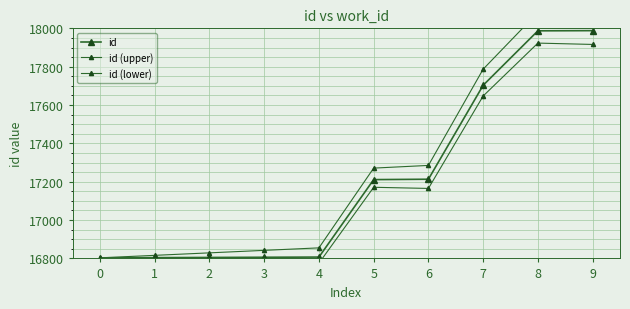

True or false: id (lower) has more than 2 points higher than both neighbors.

False